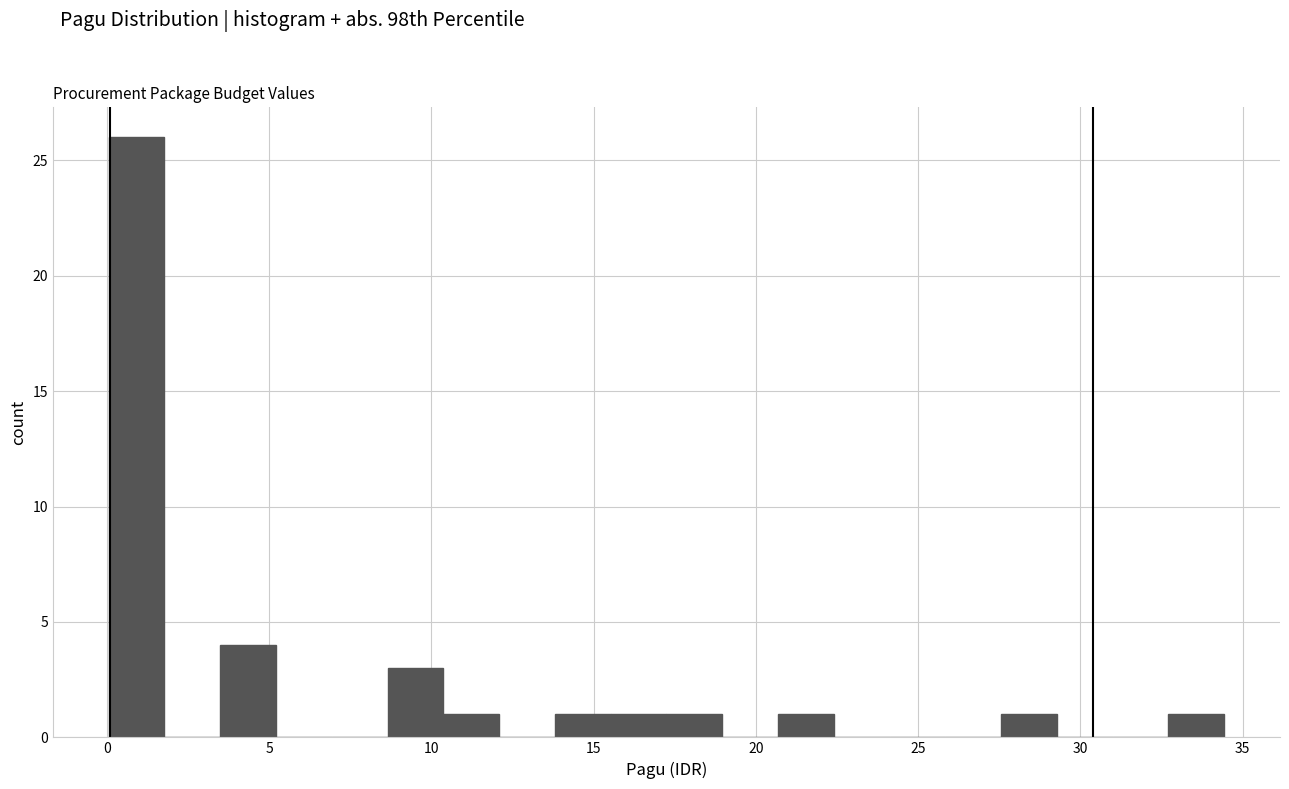

Around what value on the x-axis is the tallest bar? Give the approximate position of its centre, as read against the axis.

1.0